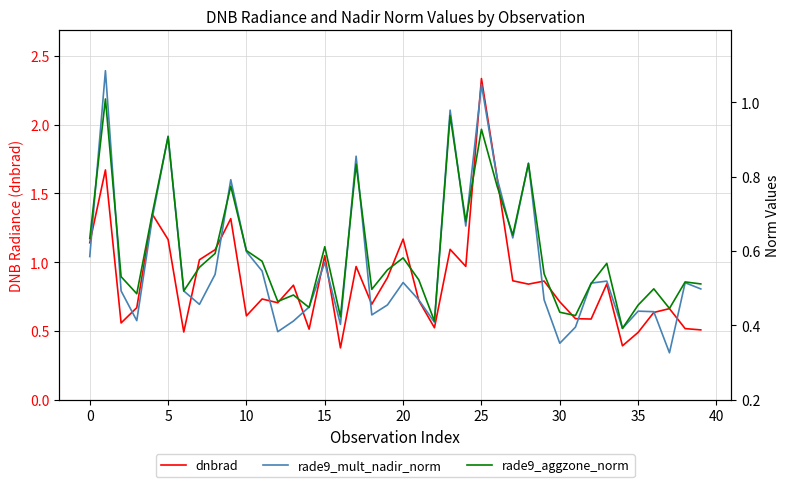

True or false: rade9_aggzone_norm and dnbrad cross at least once.

True